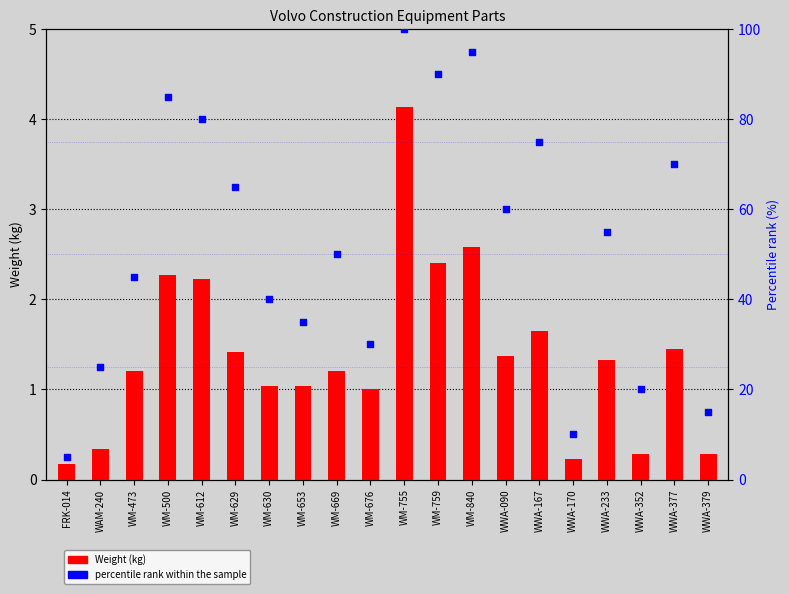

Which series contains the highest Y value?

percentile rank within the sample